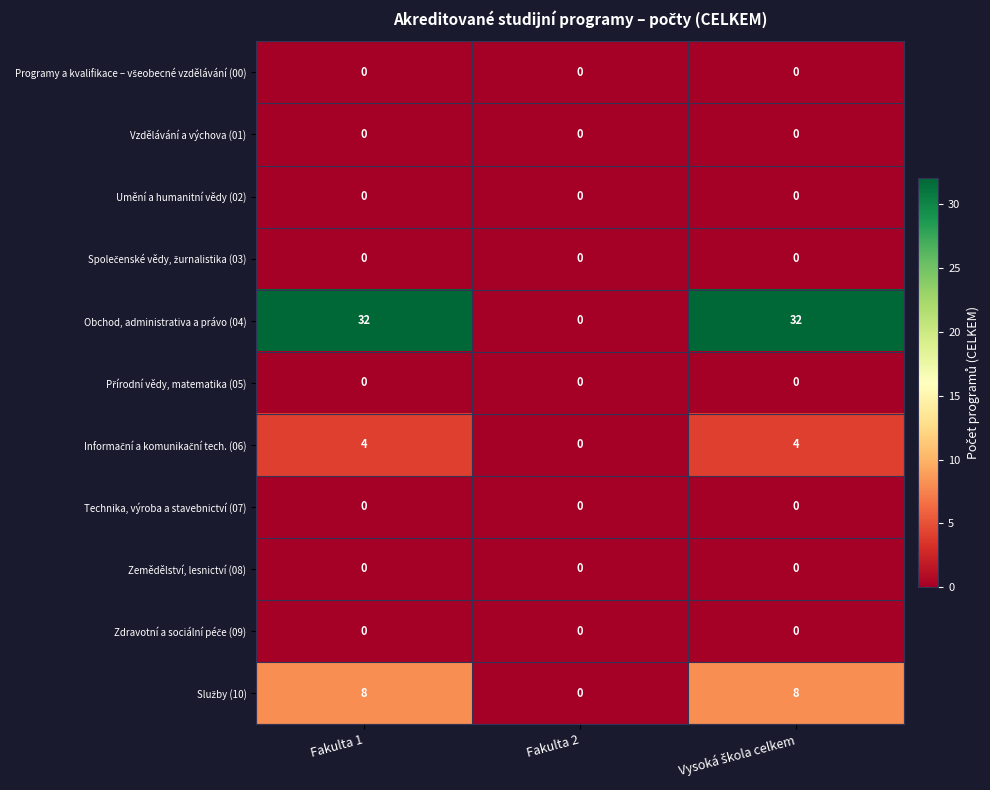

How many distinct data groups are displayed?

11